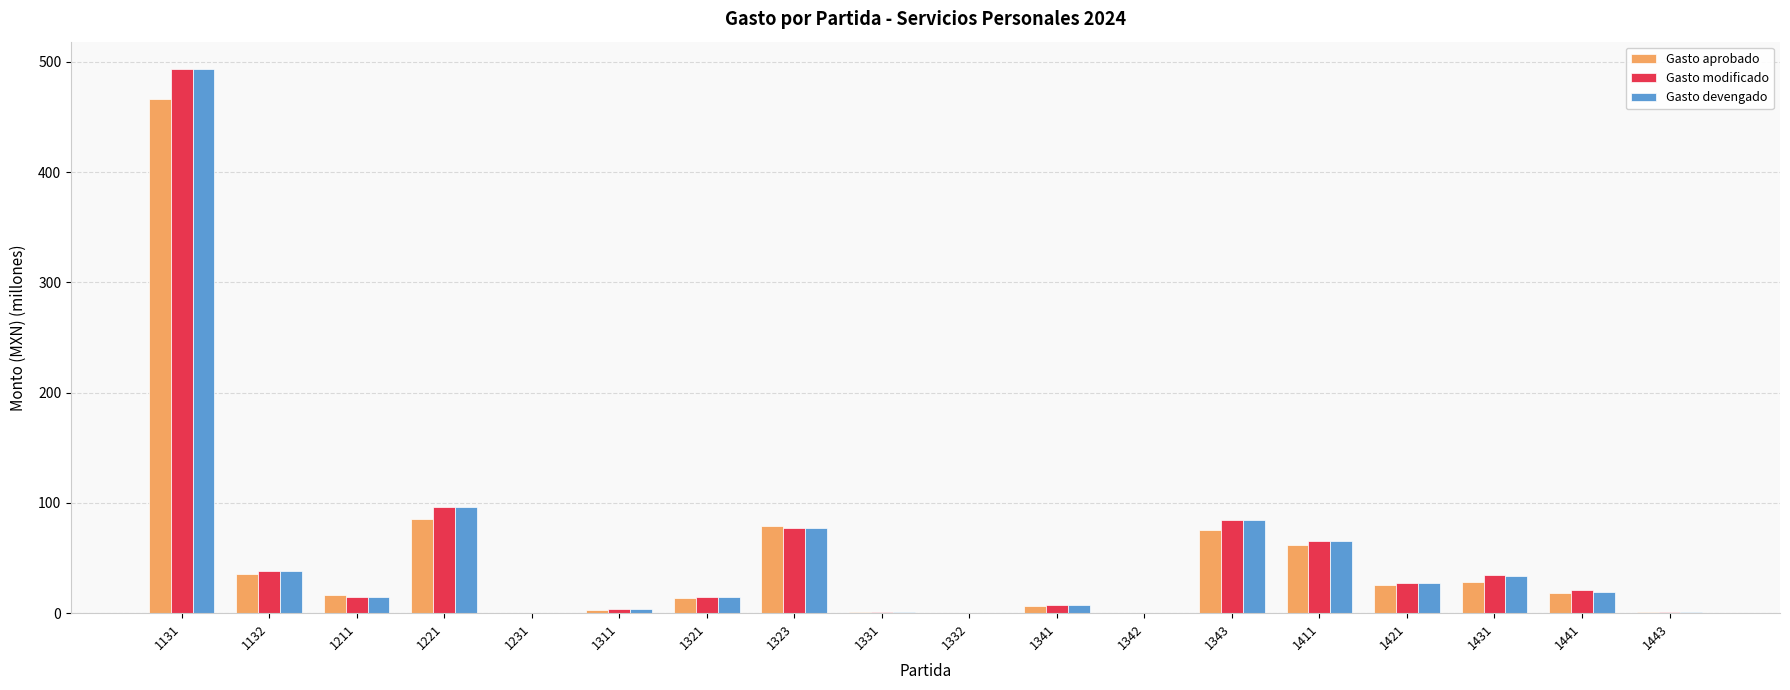

What is the sum of all Gasto modificado values?

980.9